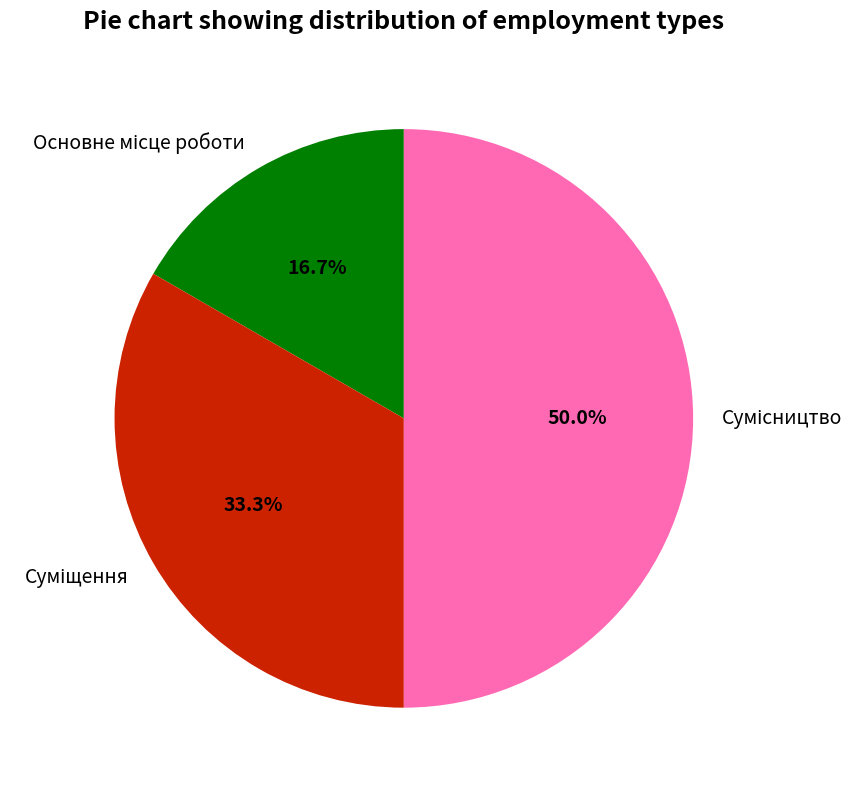

To the nearest percent, what is the average slice percentage?

33%